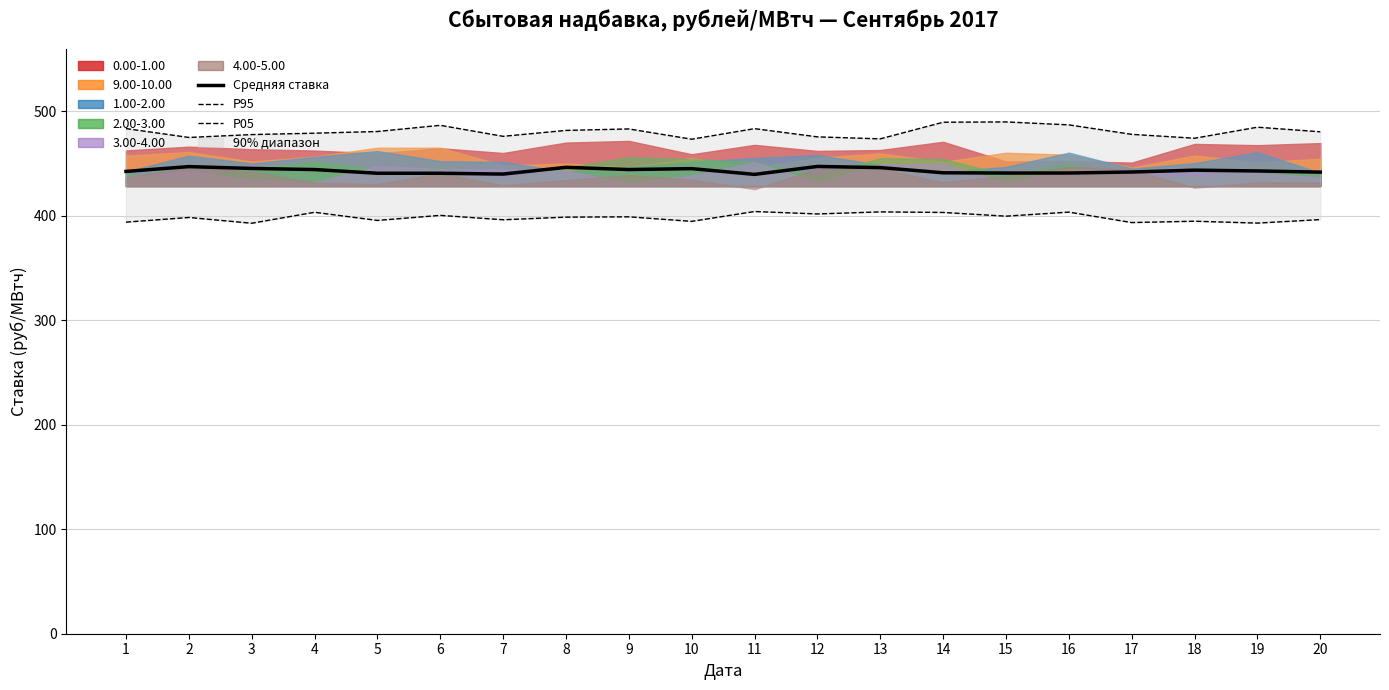

What is the sum of all P95 values?

9611.7